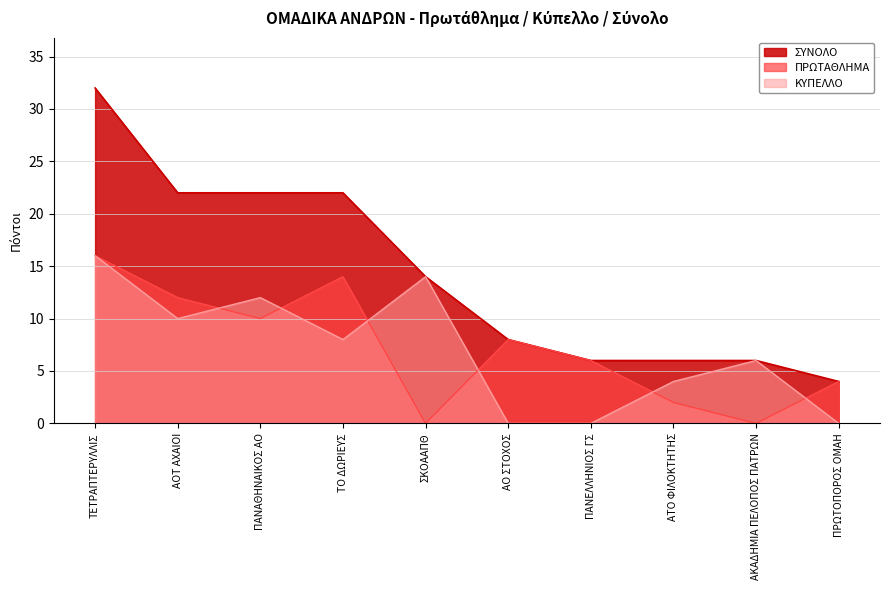

Which category has the lowest value in the ΠΡΩΤΑΘΛΗΜΑ series?

ΣΚΟΑΑΠΘ